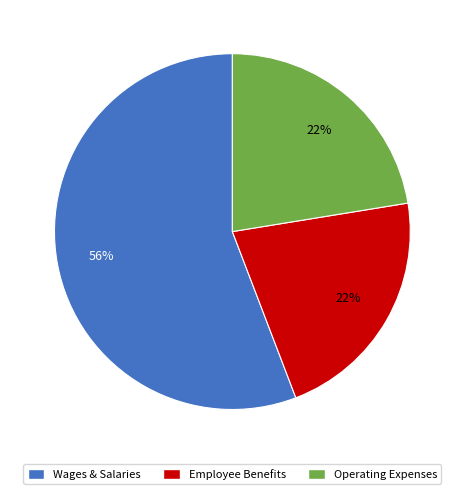

To the nearest percent, what is the average slice percentage?

33%